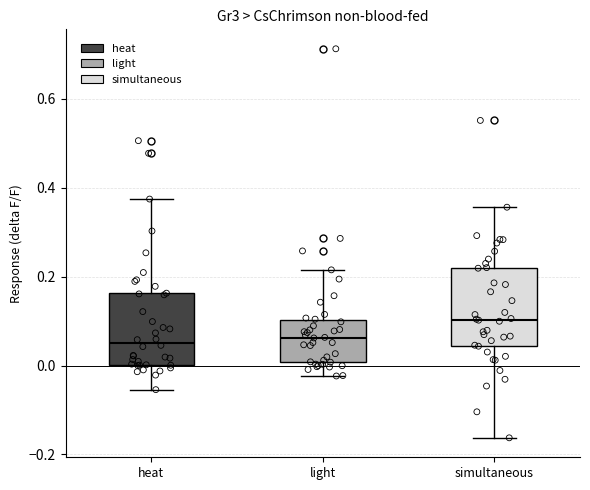

Reading left to right, read every box against the y-axis: the position of its median line, the range the box covers, and the ends of its whiskers. The values are not printed on the chart, so give them approximately, as read against the axis.

heat: median 0.06, box 0.00 to 0.16, whiskers -0.06 to 0.38
light: median 0.06, box 0.00 to 0.10, whiskers -0.02 to 0.22
simultaneous: median 0.10, box 0.04 to 0.22, whiskers -0.16 to 0.36